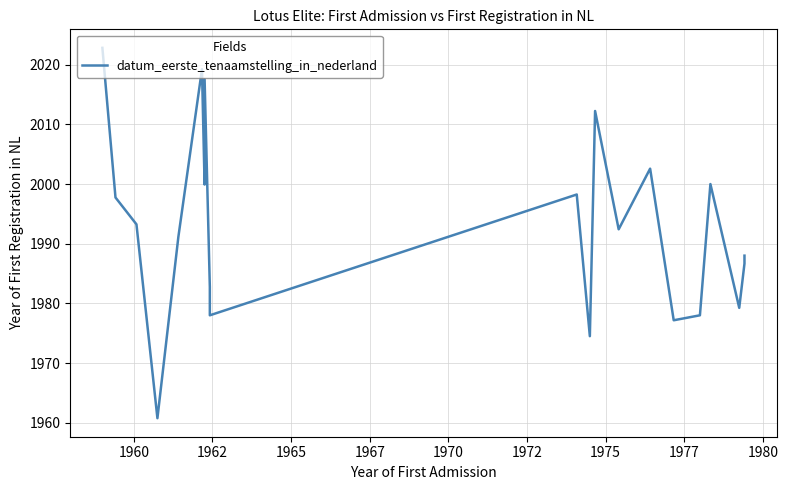

How many points are higher than both their immediate neighbors (excluding endpoints)?

6